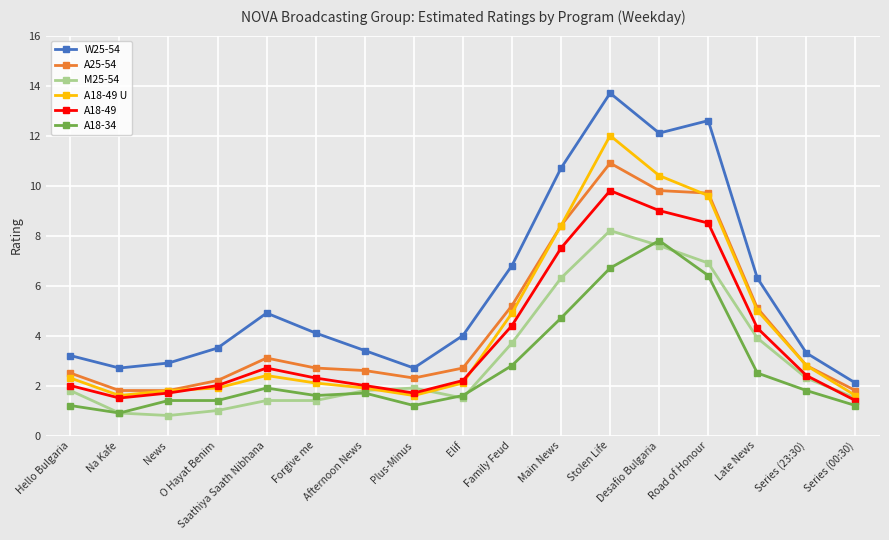

Reading left to right, extract all data points from this chart.

W25-54: Hello Bulgaria=3.2	Na Kafe=2.7	News=2.9	O Hayat Benim=3.5	Saathiya Saath Nibhana=4.9	Forgive me=4.1	Afternoon News=3.4	Plus-Minus=2.7	Elif=4.0	Family Feud=6.8	Main News=10.7	Stolen Life=13.7	Desafio Bulgaria=12.1	Road of Honour=12.6	Late News=6.3	Series (23:30)=3.3	Series (00:30)=2.1
A25-54: Hello Bulgaria=2.5	Na Kafe=1.8	News=1.8	O Hayat Benim=2.2	Saathiya Saath Nibhana=3.1	Forgive me=2.7	Afternoon News=2.6	Plus-Minus=2.3	Elif=2.7	Family Feud=5.2	Main News=8.4	Stolen Life=10.9	Desafio Bulgaria=9.8	Road of Honour=9.7	Late News=5.1	Series (23:30)=2.8	Series (00:30)=1.8
M25-54: Hello Bulgaria=1.8	Na Kafe=0.9	News=0.8	O Hayat Benim=1.0	Saathiya Saath Nibhana=1.4	Forgive me=1.4	Afternoon News=1.8	Plus-Minus=1.9	Elif=1.5	Family Feud=3.7	Main News=6.3	Stolen Life=8.2	Desafio Bulgaria=7.6	Road of Honour=6.9	Late News=3.9	Series (23:30)=2.3	Series (00:30)=1.5
A18-49 U: Hello Bulgaria=2.3	Na Kafe=1.6	News=1.8	O Hayat Benim=1.9	Saathiya Saath Nibhana=2.4	Forgive me=2.1	Afternoon News=1.9	Plus-Minus=1.6	Elif=2.1	Family Feud=4.9	Main News=8.4	Stolen Life=12.0	Desafio Bulgaria=10.4	Road of Honour=9.6	Late News=5.0	Series (23:30)=2.8	Series (00:30)=1.6
A18-49: Hello Bulgaria=2.0	Na Kafe=1.5	News=1.7	O Hayat Benim=2.0	Saathiya Saath Nibhana=2.7	Forgive me=2.3	Afternoon News=2.0	Plus-Minus=1.7	Elif=2.2	Family Feud=4.4	Main News=7.5	Stolen Life=9.8	Desafio Bulgaria=9.0	Road of Honour=8.5	Late News=4.3	Series (23:30)=2.4	Series (00:30)=1.4
A18-34: Hello Bulgaria=1.2	Na Kafe=0.9	News=1.4	O Hayat Benim=1.4	Saathiya Saath Nibhana=1.9	Forgive me=1.6	Afternoon News=1.7	Plus-Minus=1.2	Elif=1.6	Family Feud=2.8	Main News=4.7	Stolen Life=6.7	Desafio Bulgaria=7.8	Road of Honour=6.4	Late News=2.5	Series (23:30)=1.8	Series (00:30)=1.2